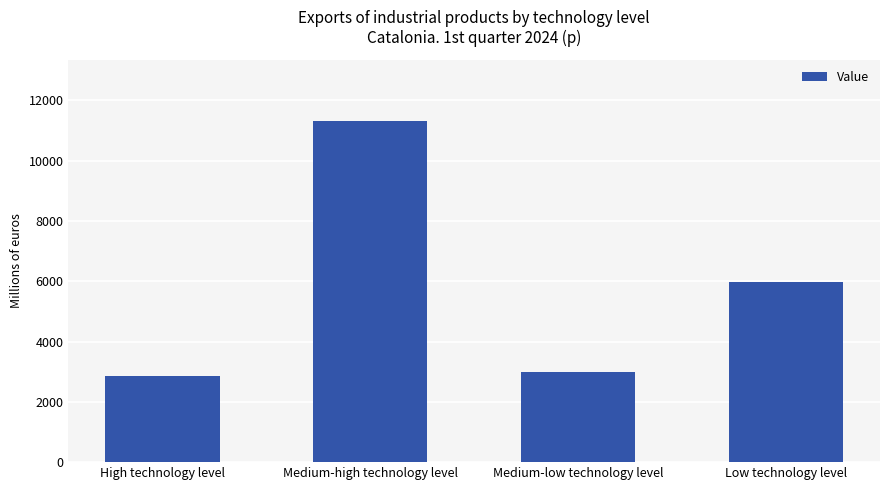

Where is the data nearest to the value 7079?

Low technology level